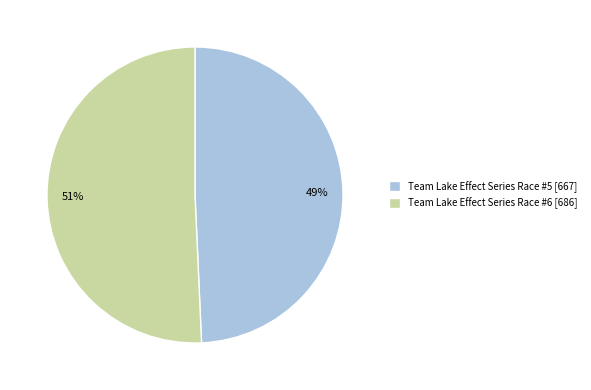

Is the sum of Team Lake Effect Series Race #5 and Team Lake Effect Series Race #6 greater than half?

Yes